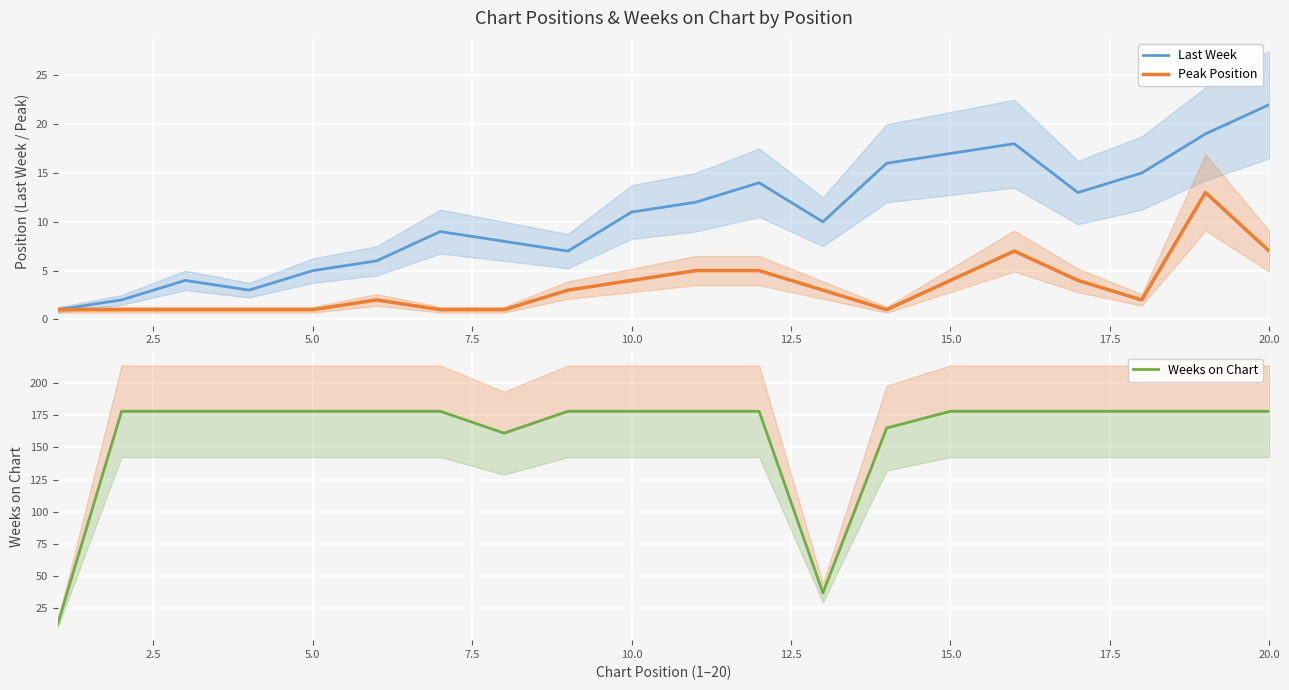

Is it true that Last Week equals 22 at 20.0?

True